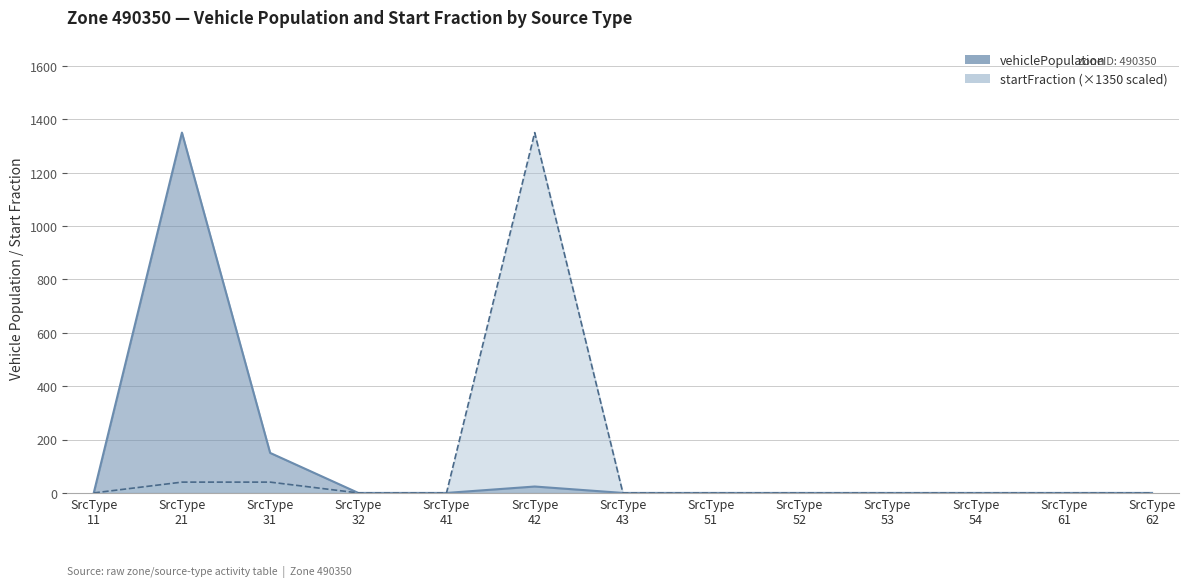

True or false: startFraction and vehiclePopulation intersect in this chart.

False